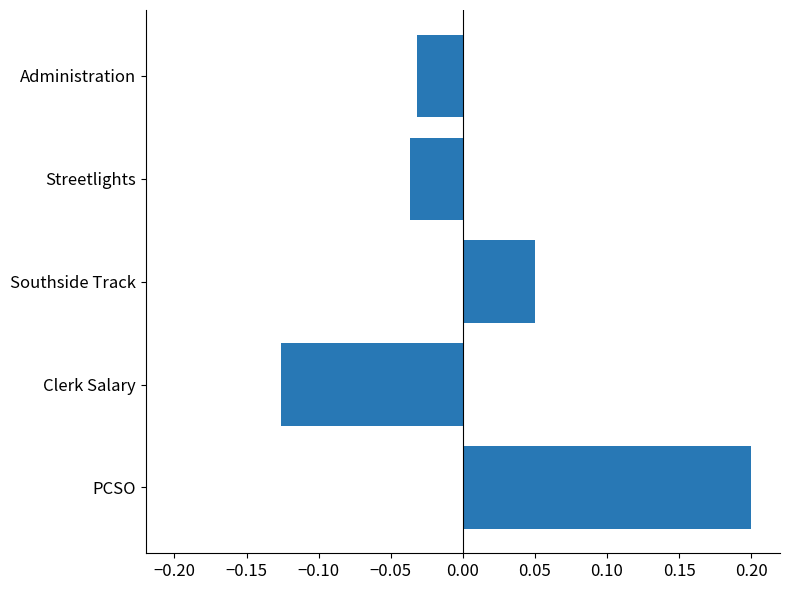

The chart shows a value of 0.2 at PCSO. True or false?

True